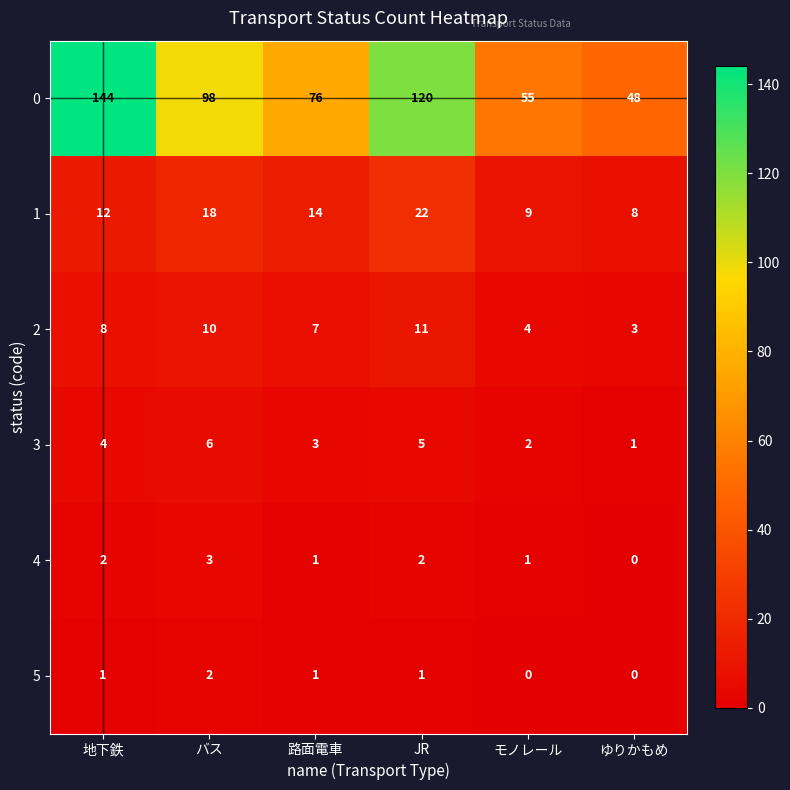

At which category is the sum across all series the highest?

地下鉄